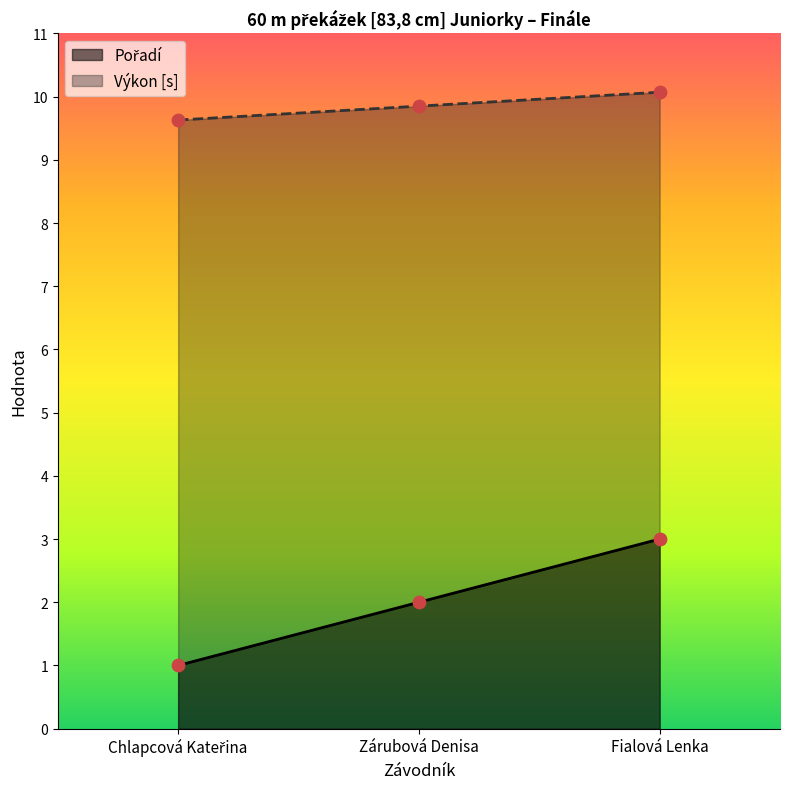

Which series has the largest total across all categories?

Výkon [s]